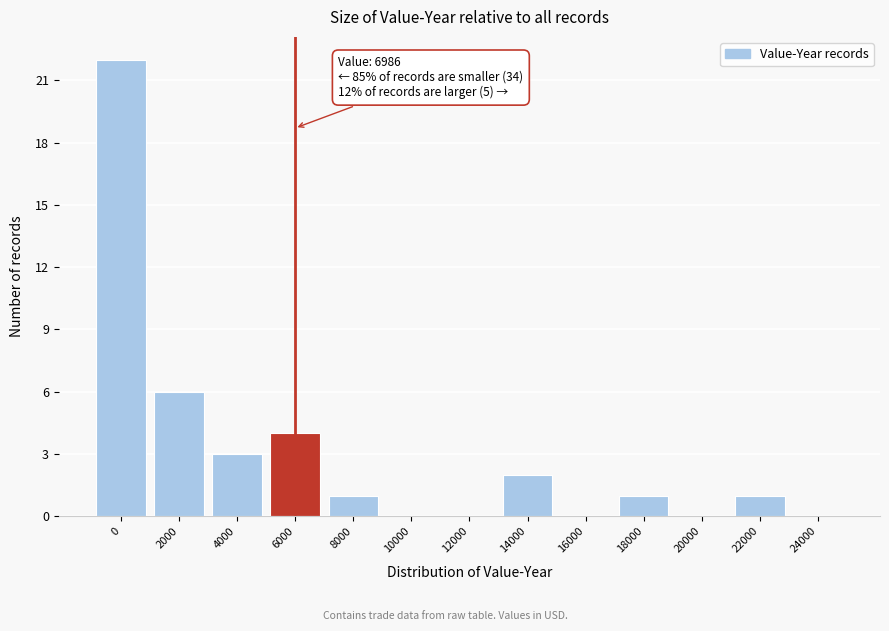

Reading left to right, extract all data points from this chart.

0=22	2000=6	4000=3	6000=4	8000=1	10000=0	12000=0	14000=2	16000=0	18000=1	20000=0	22000=1	24000=0